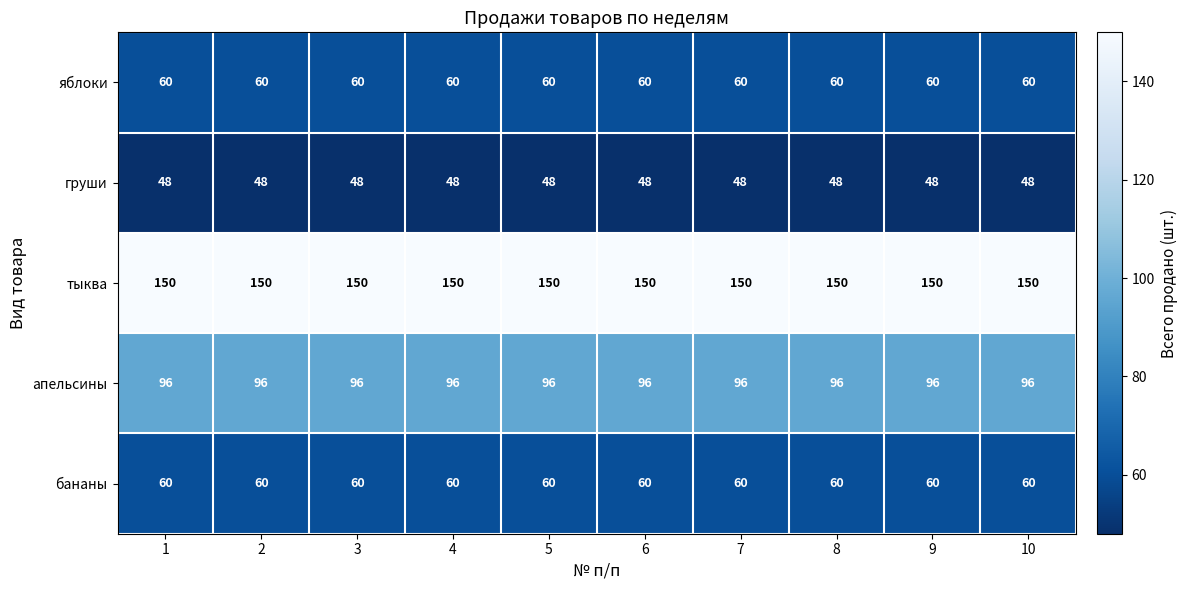

What is the difference between the highest and lowest values at 6?

102